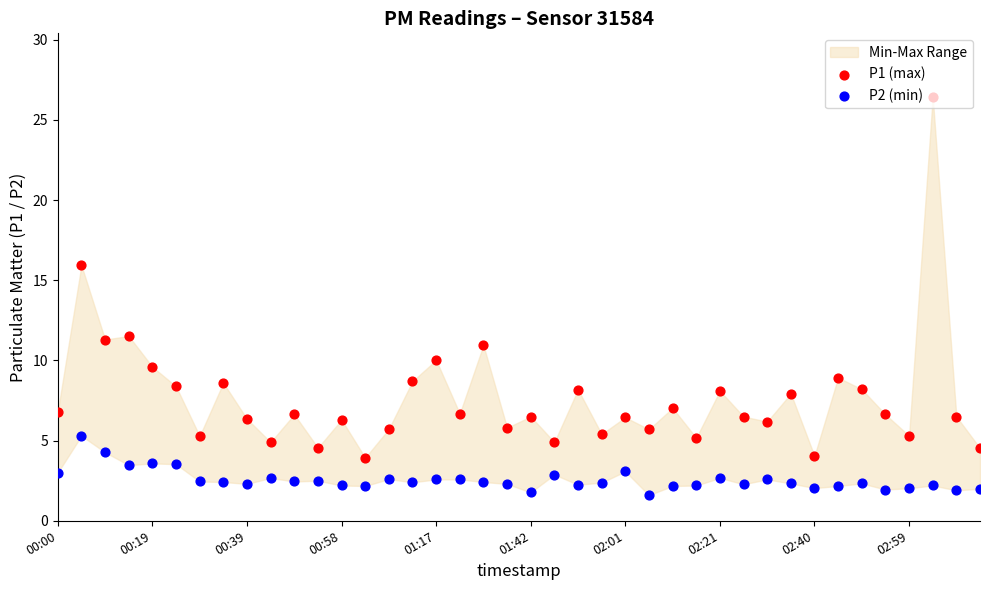

Which series contains the lowest Y value?

P2 (min)